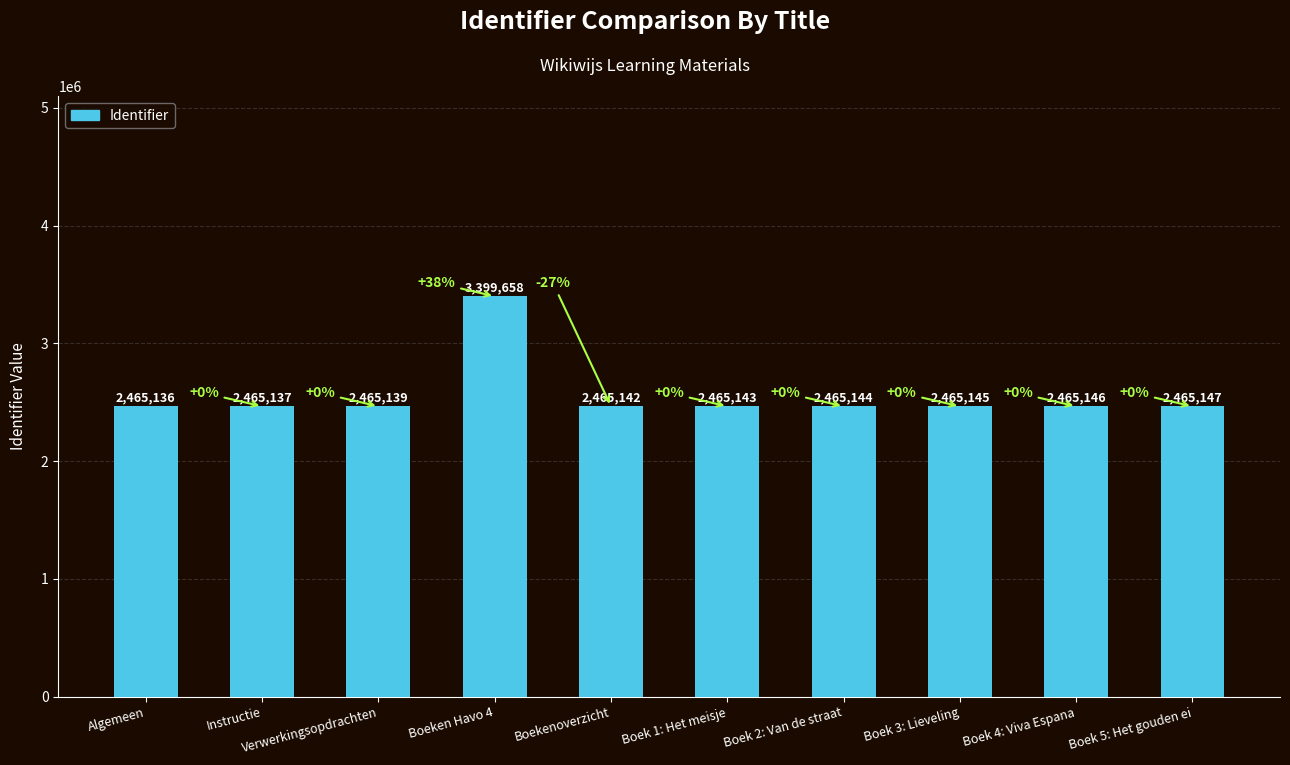

Does the chart contain stacked bars?

No